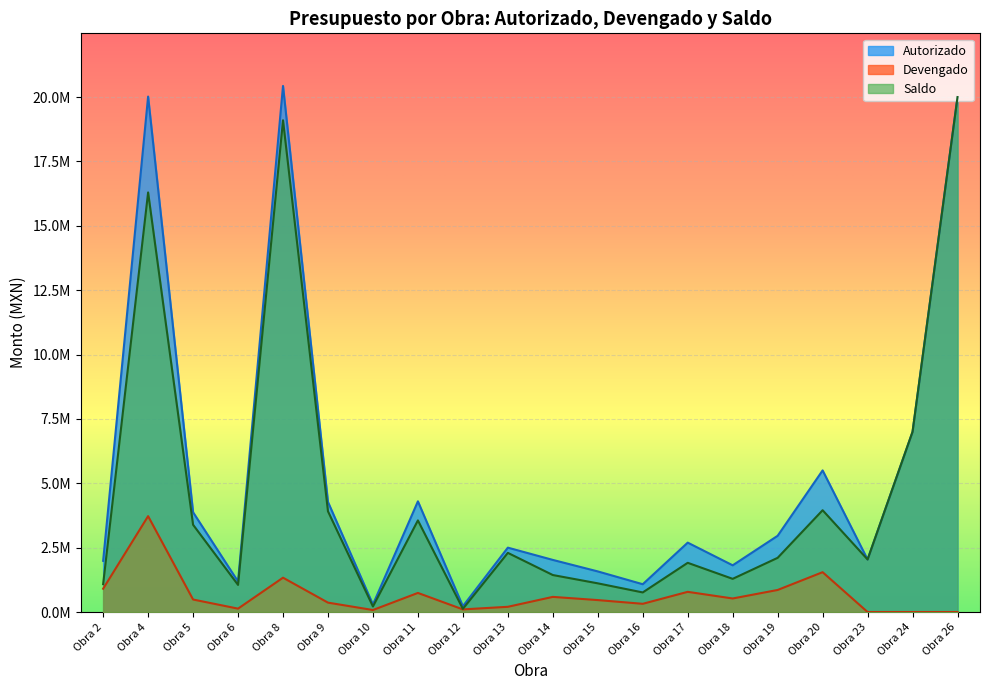

The Devengado series shows 1124284.3 at Obra 19. True or false?

False